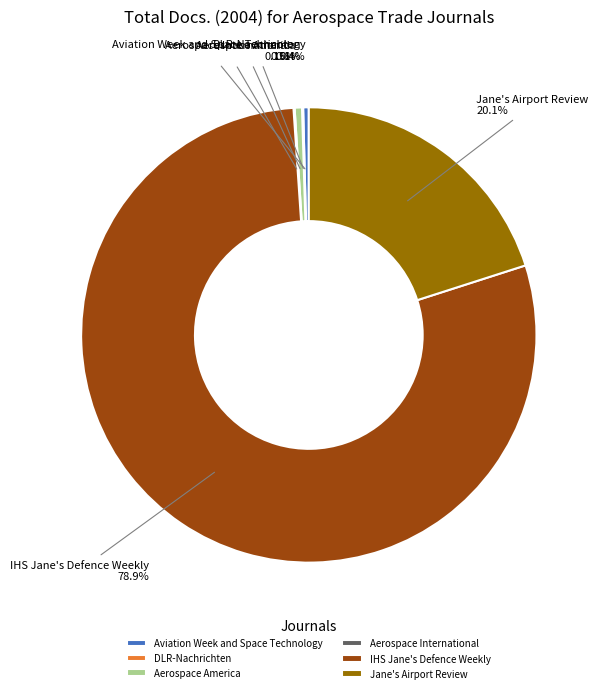

What is the total percentage of Aviation Week and Space Technology and Jane's Airport Review?

20.5%